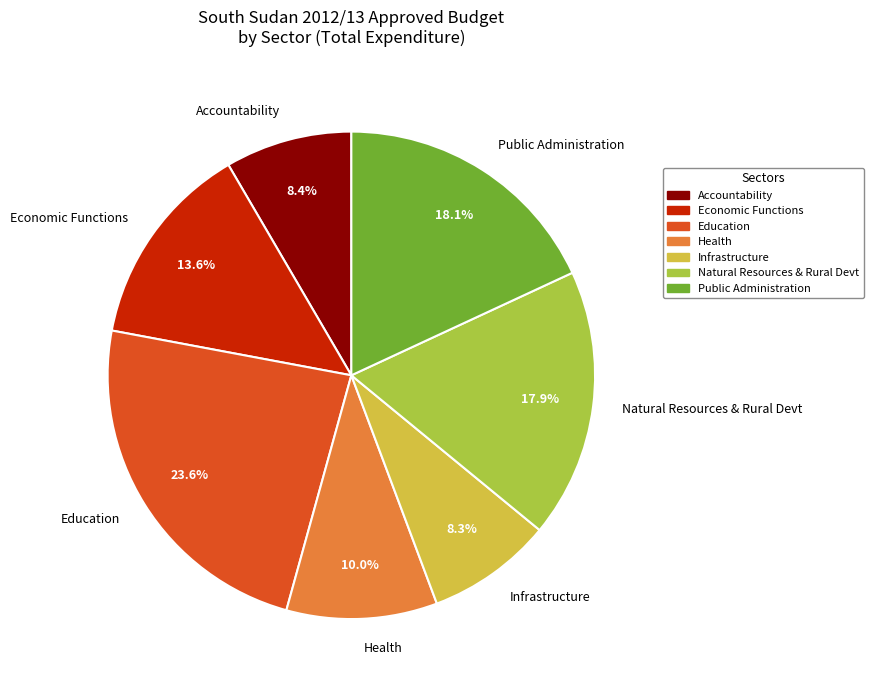

Is there a majority slice in this chart?

No